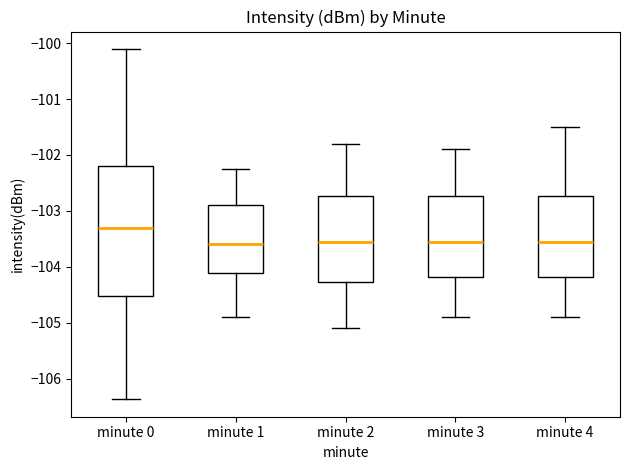

Which box's median line is the highest?

minute 0